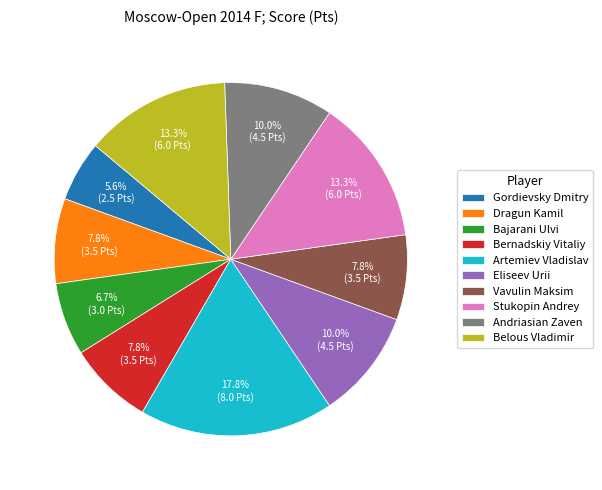

Which category has the biggest portion of the pie?

Artemiev Vladislav